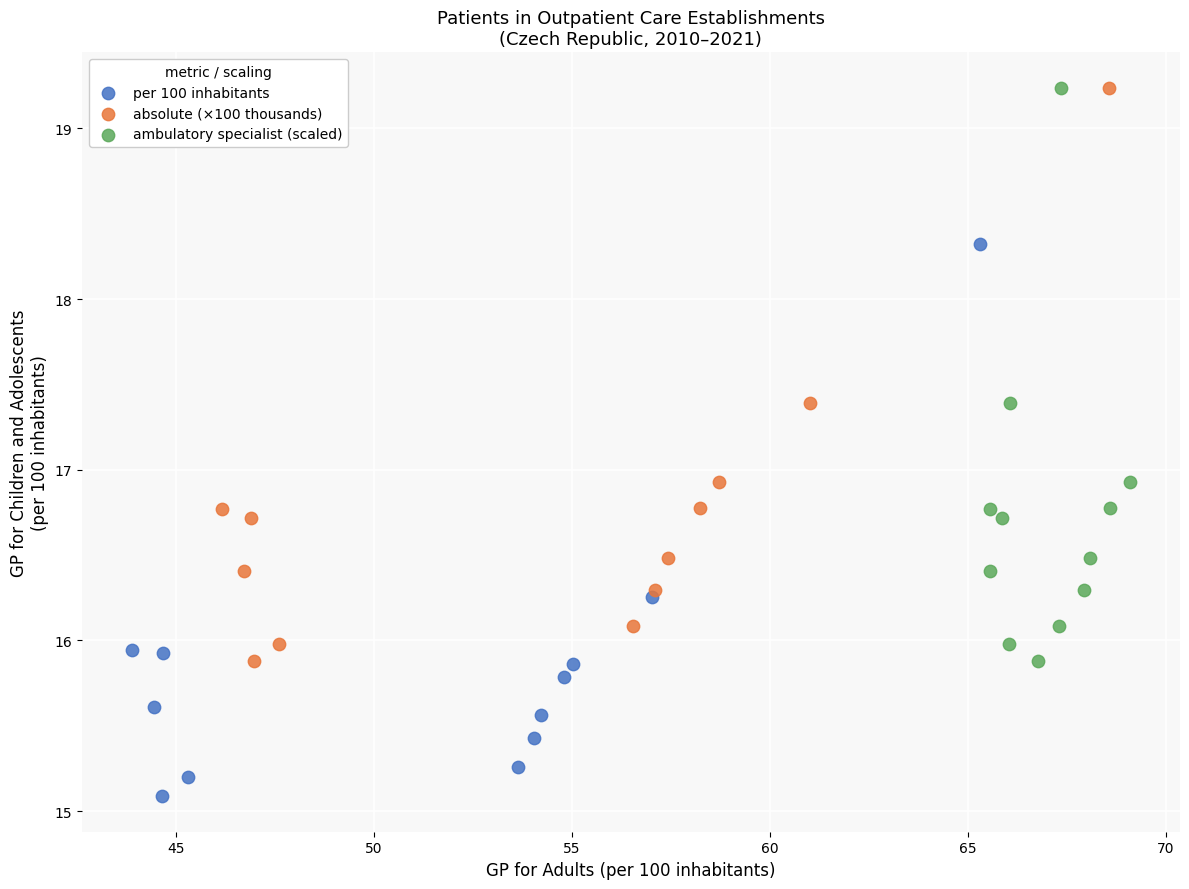

Which series reaches the minimum Y coordinate?

per 100 inhabitants